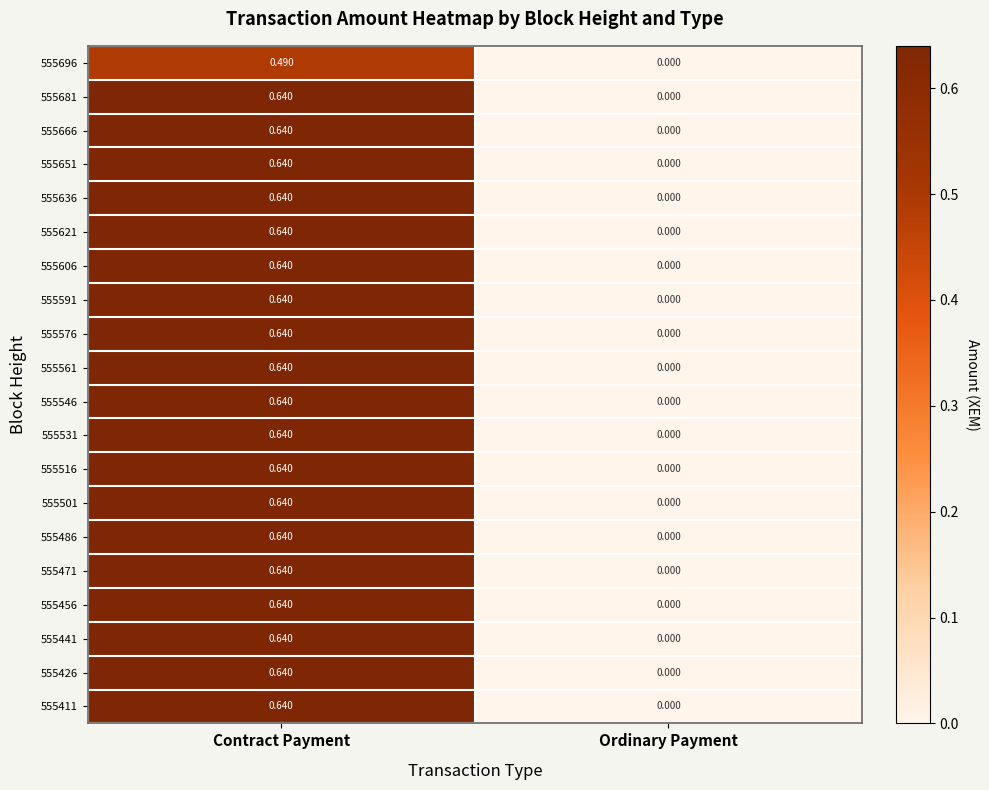

At which label is 555516 closest to 0?

Ordinary Payment